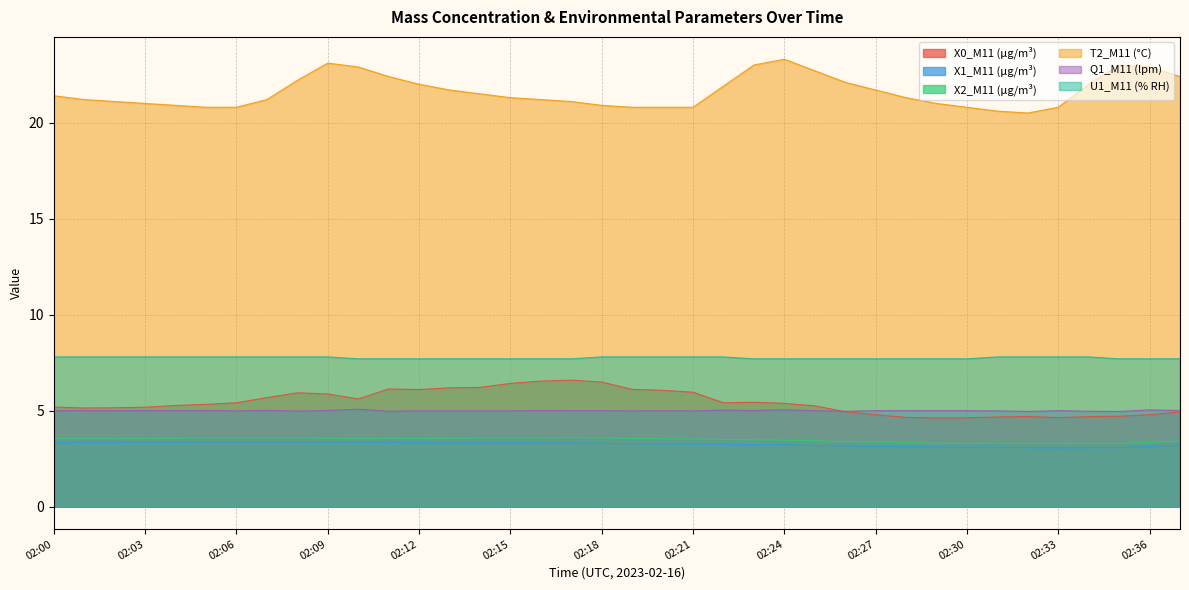

At which category is the sum across all series the highest?

02:09